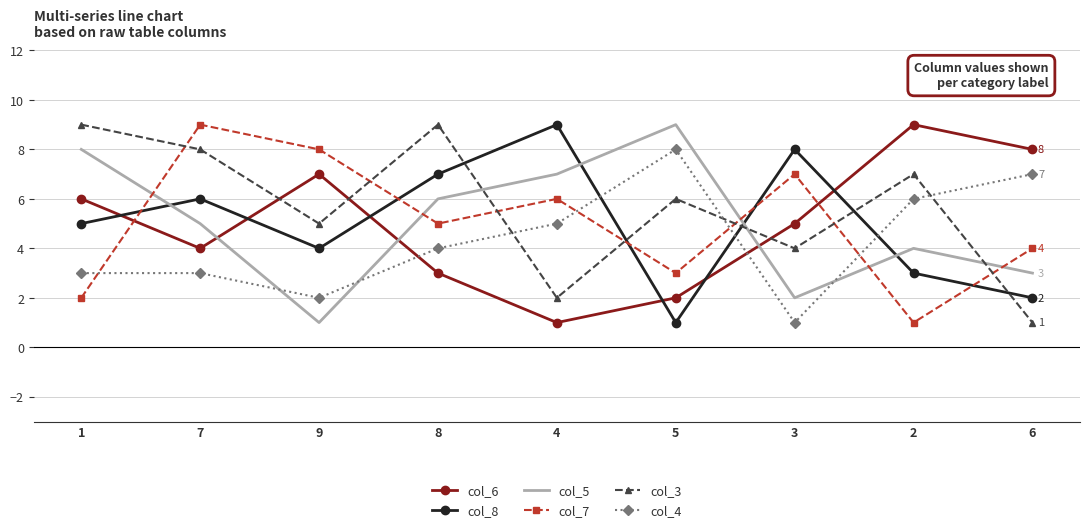

What is the difference between the second highest and minimum values in the col_8 series?

7